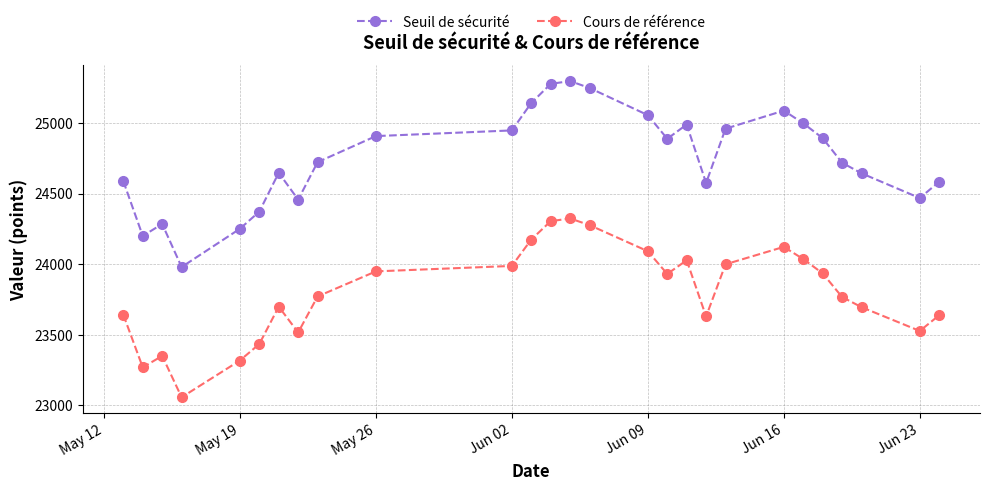

What is the highest value of the Cours de référence series?

24323.6